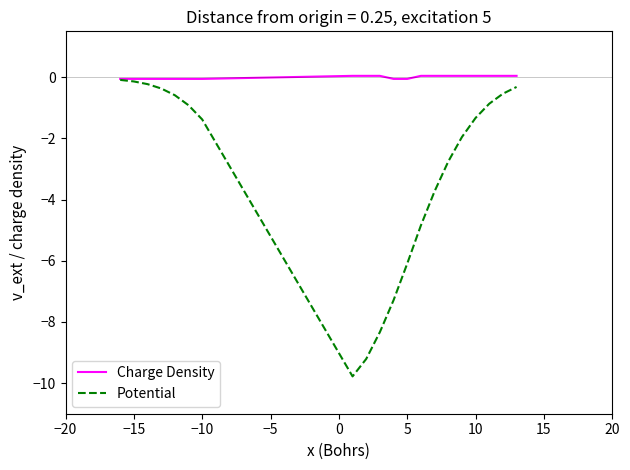

List the series in order of their overall mean, lowest first.

Potential, Charge Density